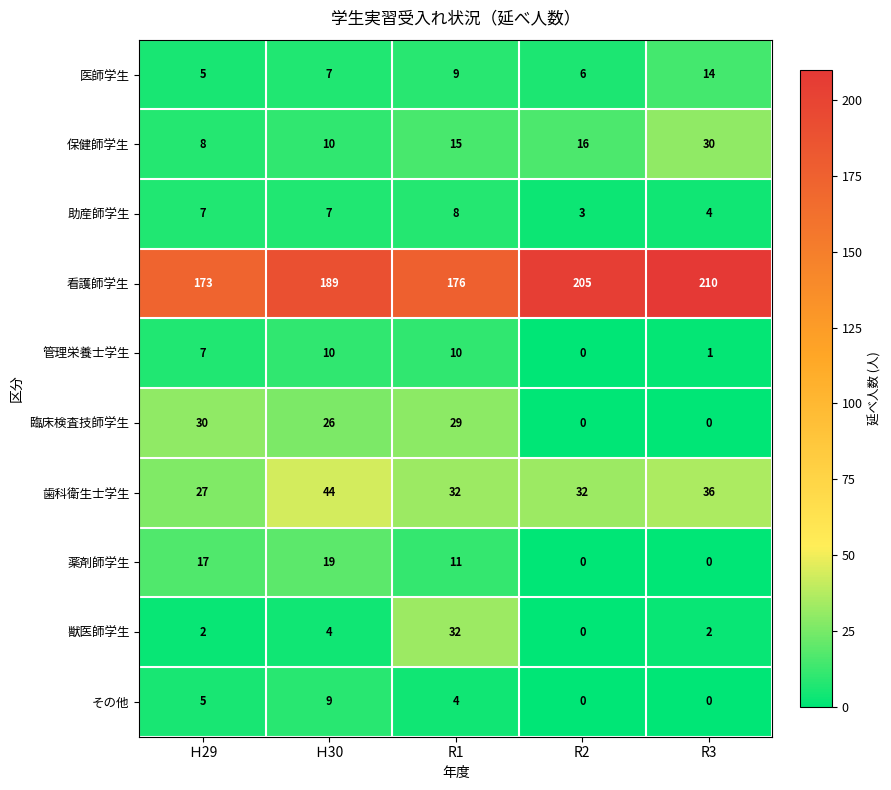

What is the sum of the 管理栄養士学生 values at R3 and Ｈ30?

11